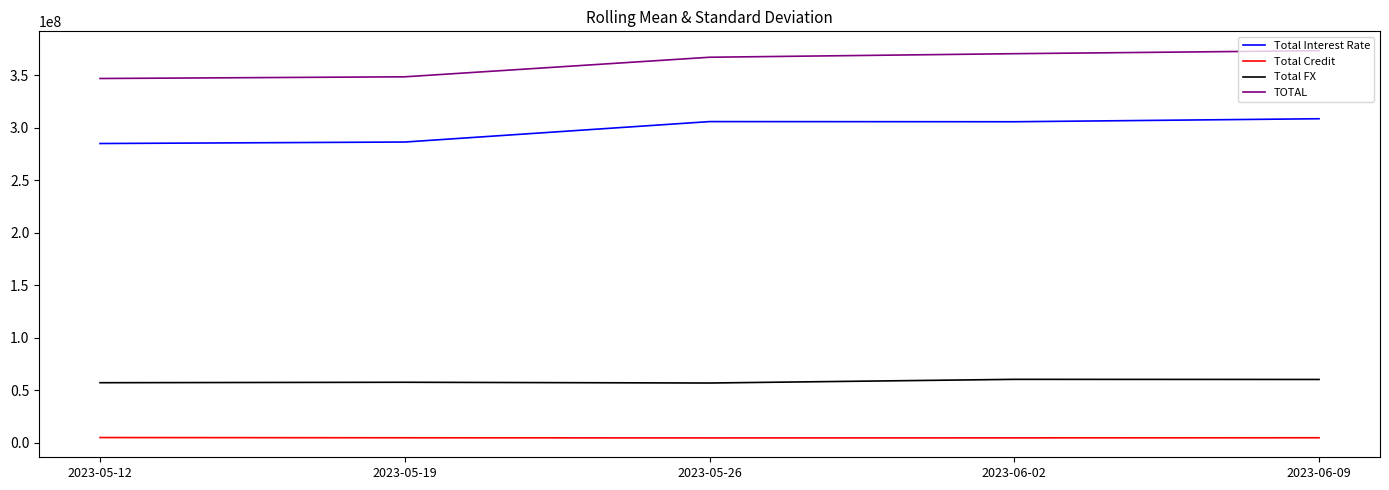

Which series has the widest spread of values?

TOTAL